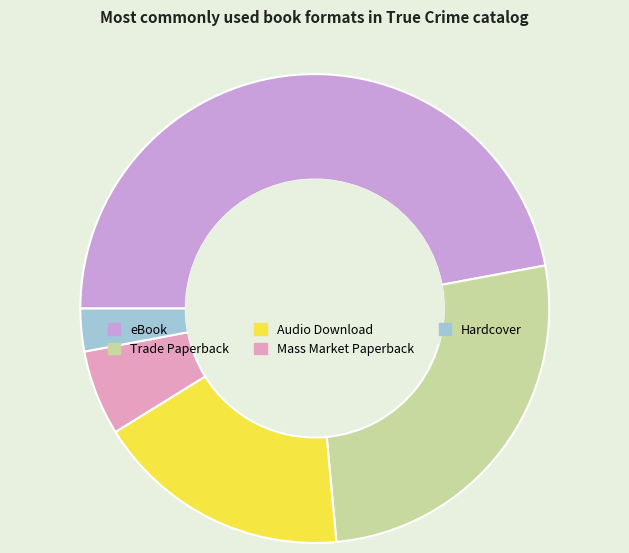

How many segments does this pie chart have?

5